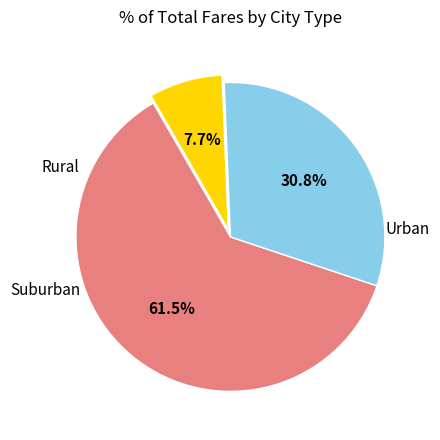

Is there any slice that represents more than half of the pie?

Yes